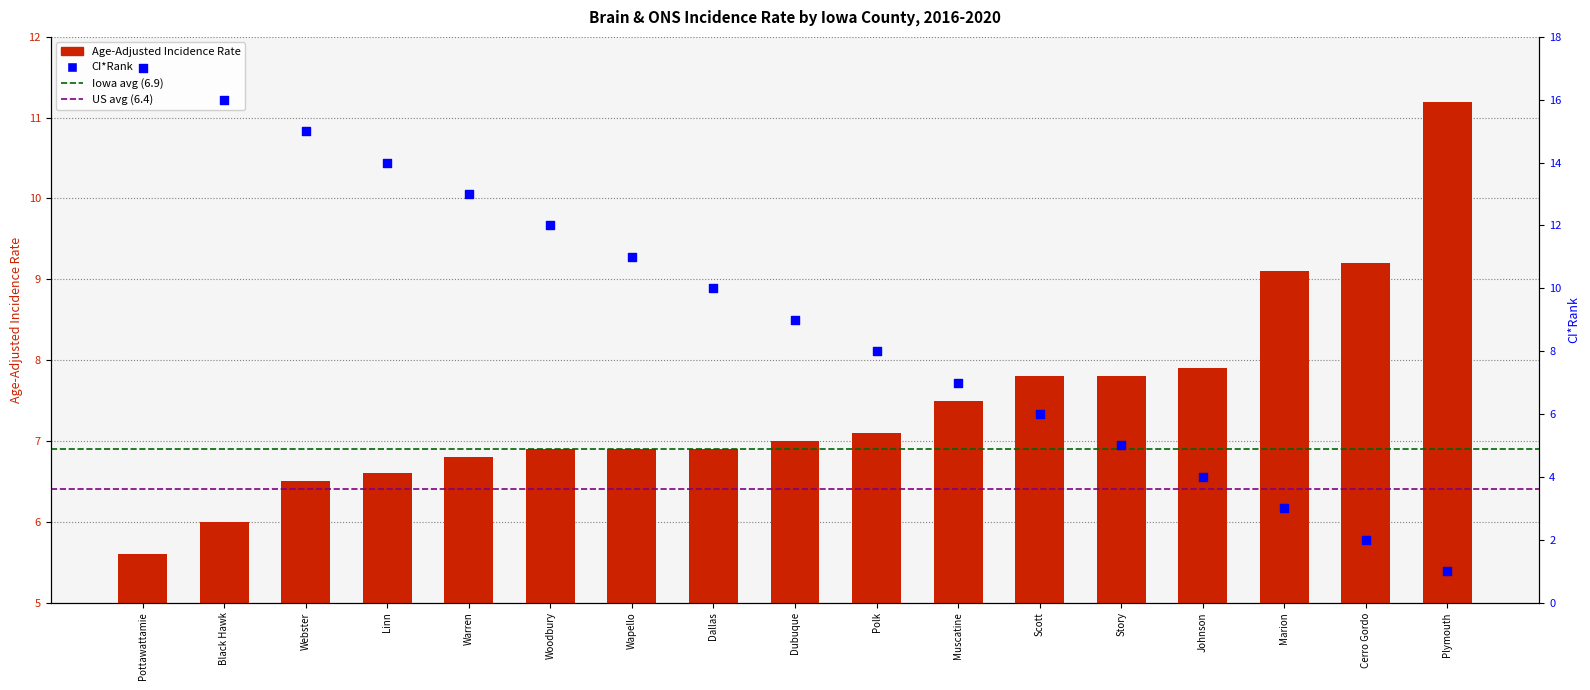

Which series has the largest total across all categories?

CI*Rank